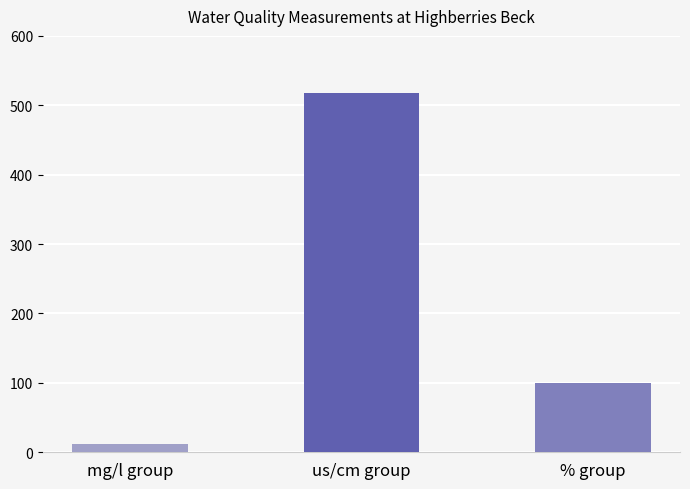

What is the approximate value at mg/l group?

11.6